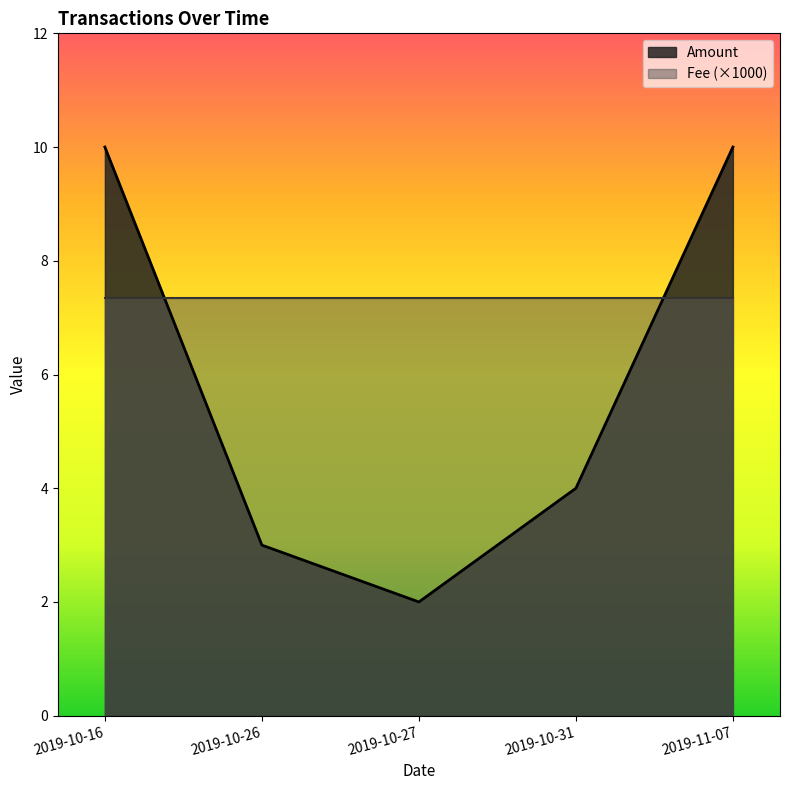

What is the label of the 3rd point from the right?

2019-10-27